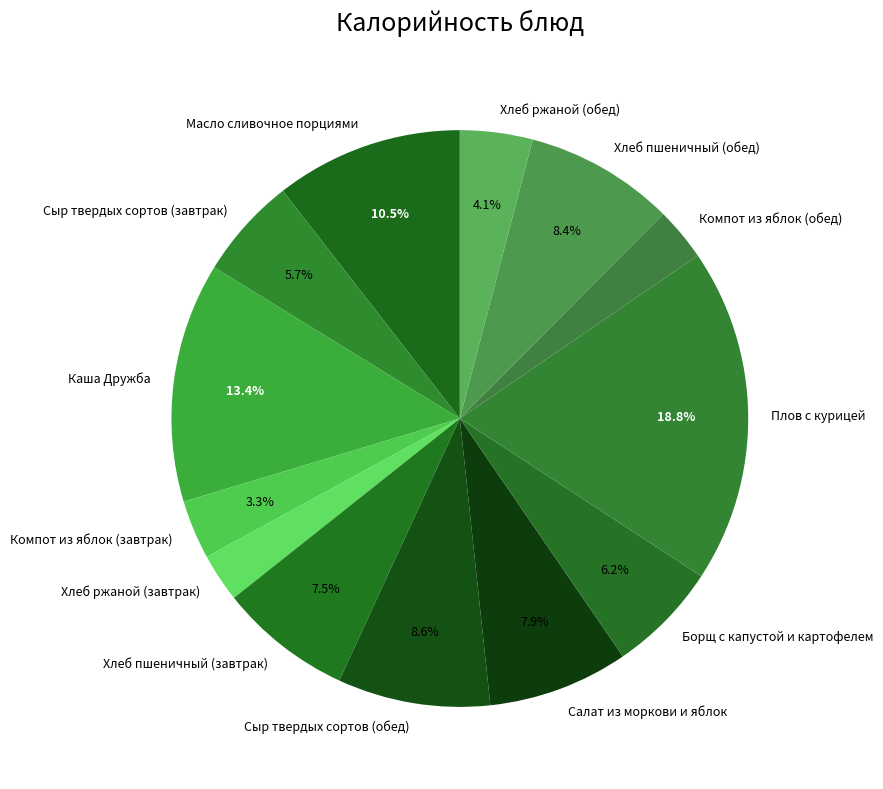

What portion of the pie excludes Хлеб пшеничный (обед)?

91.6%